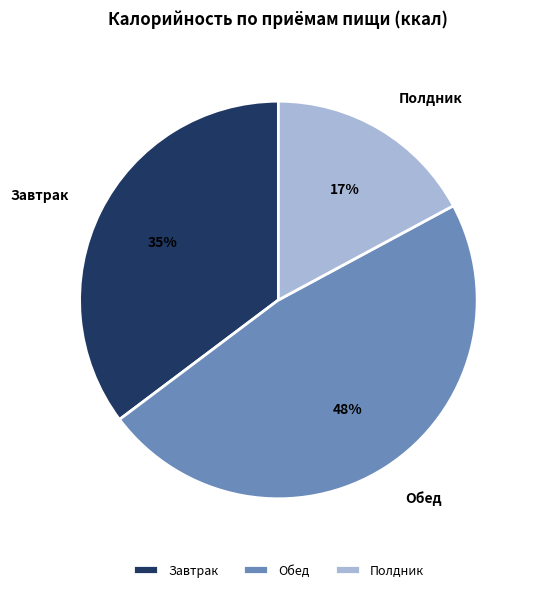

How many segments does this pie chart have?

3